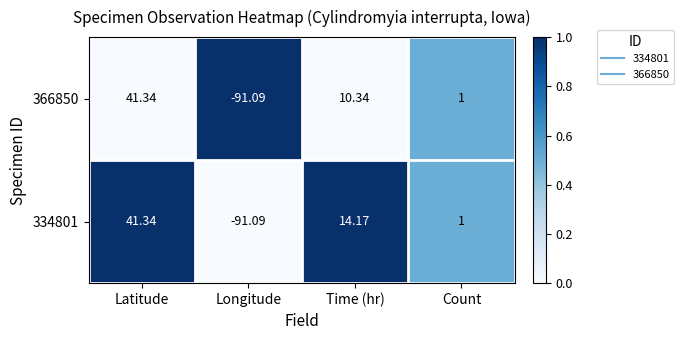

Where is 366850 nearest to the value -24?

Count